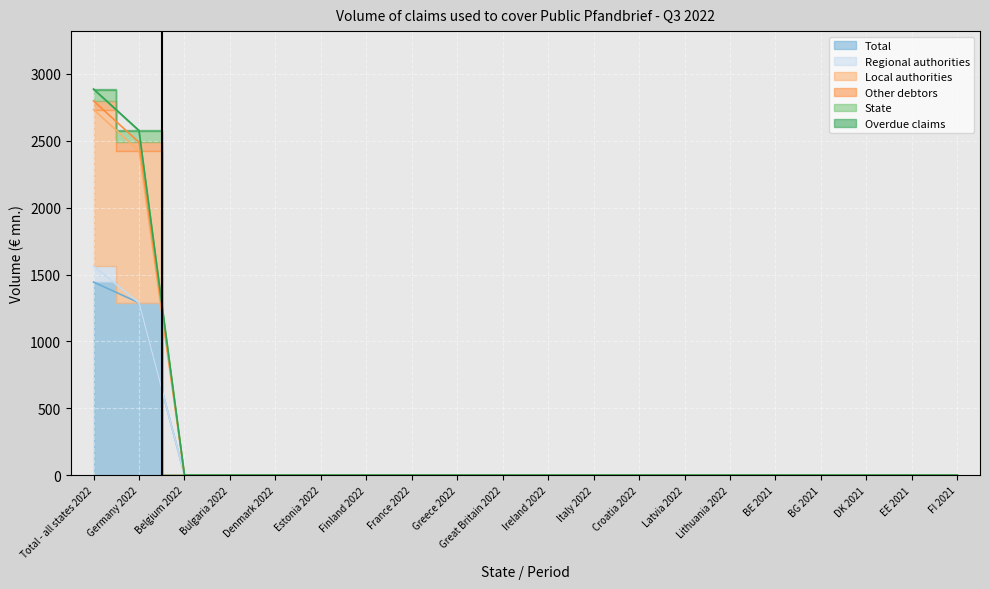

Is the value of Overdue claims at Denmark 2022 greater than the value of Total at Ireland 2022?

No